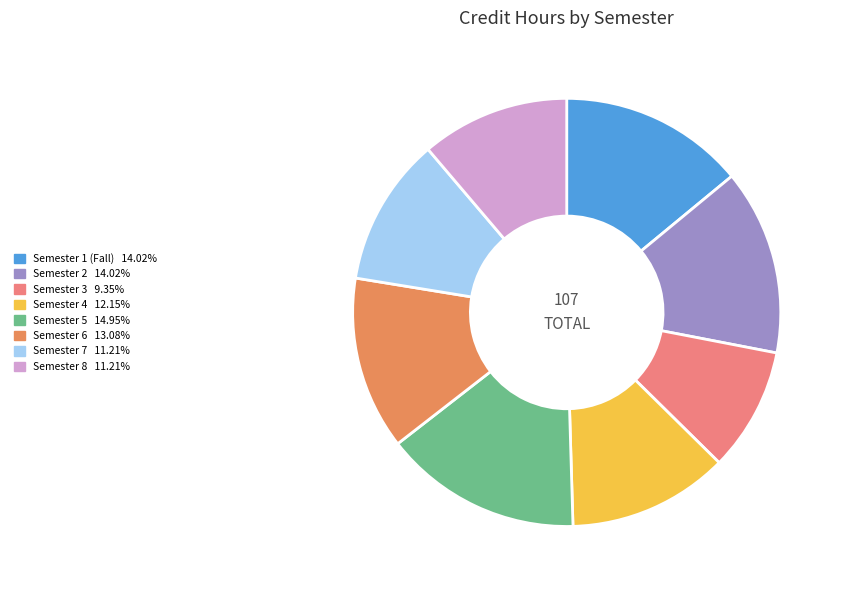

Do Semester 1 (Fall) and Semester 7 together represent more than half of the pie?

No